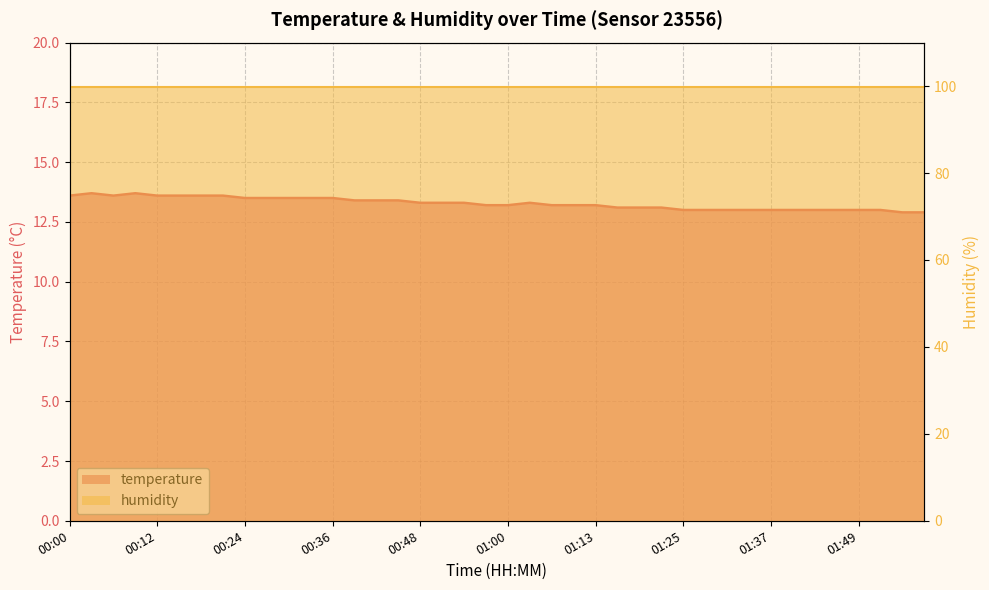

What is the approximate value at 00:09?

13.7